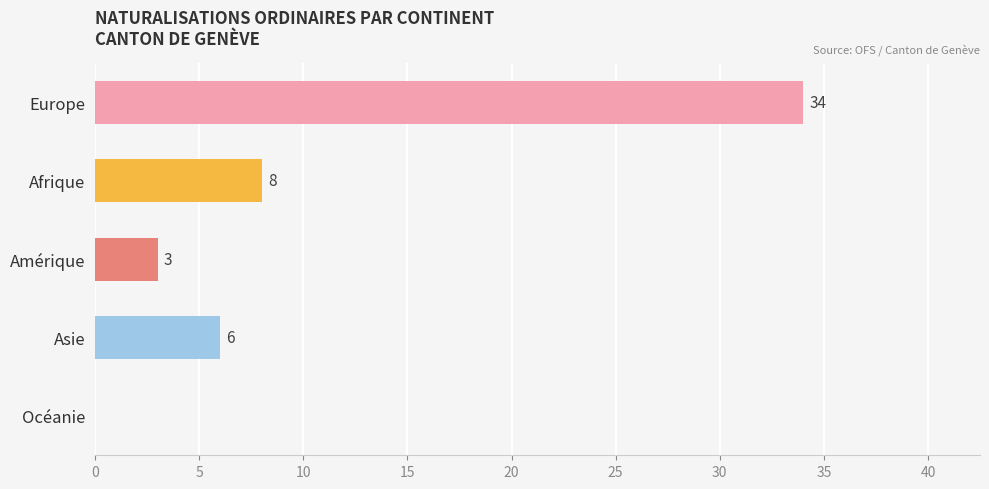

What is the average value?

10